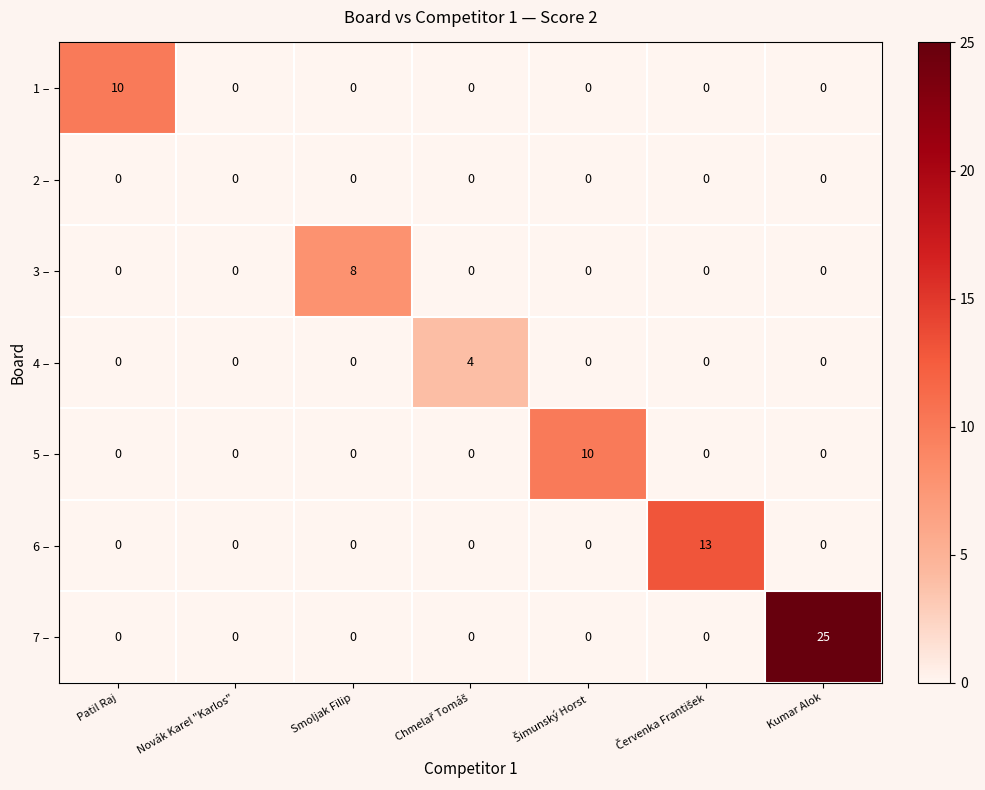

The value of 5 – at Smoljak Filip is -7. True or false?

False